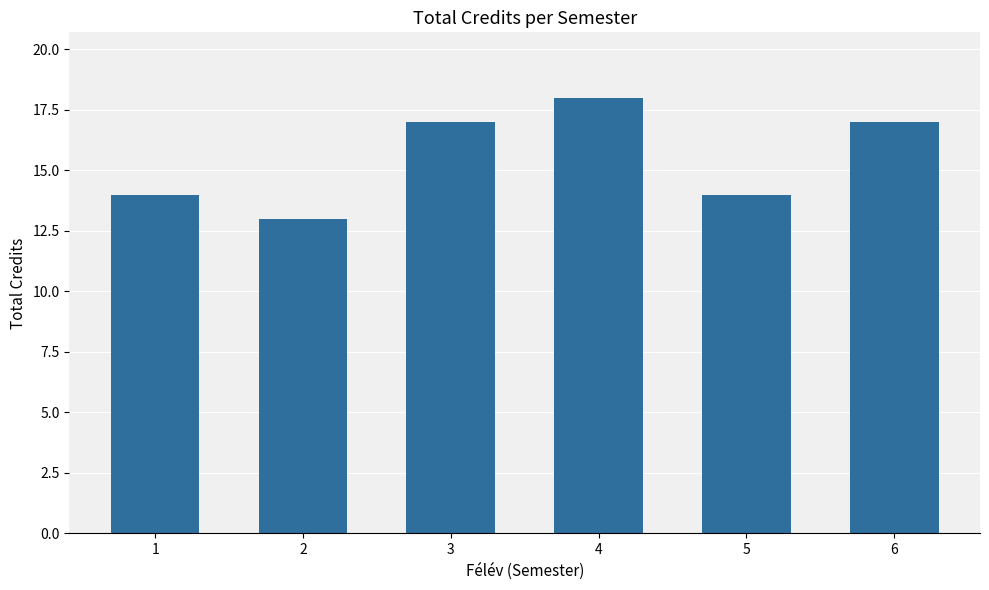

Between 6 and 4, which is larger?

4